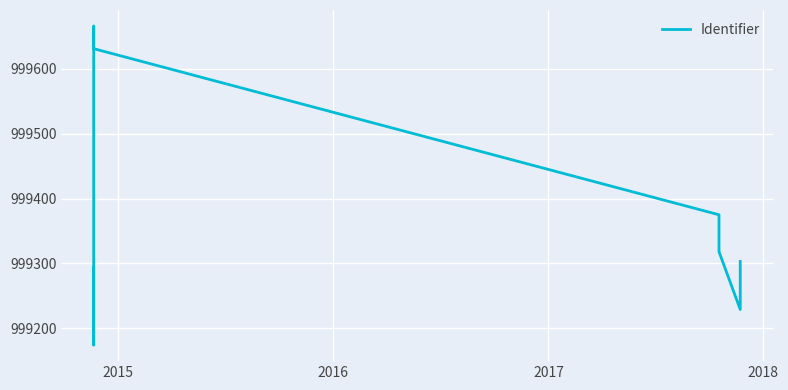

What is the smallest value displayed?

999174